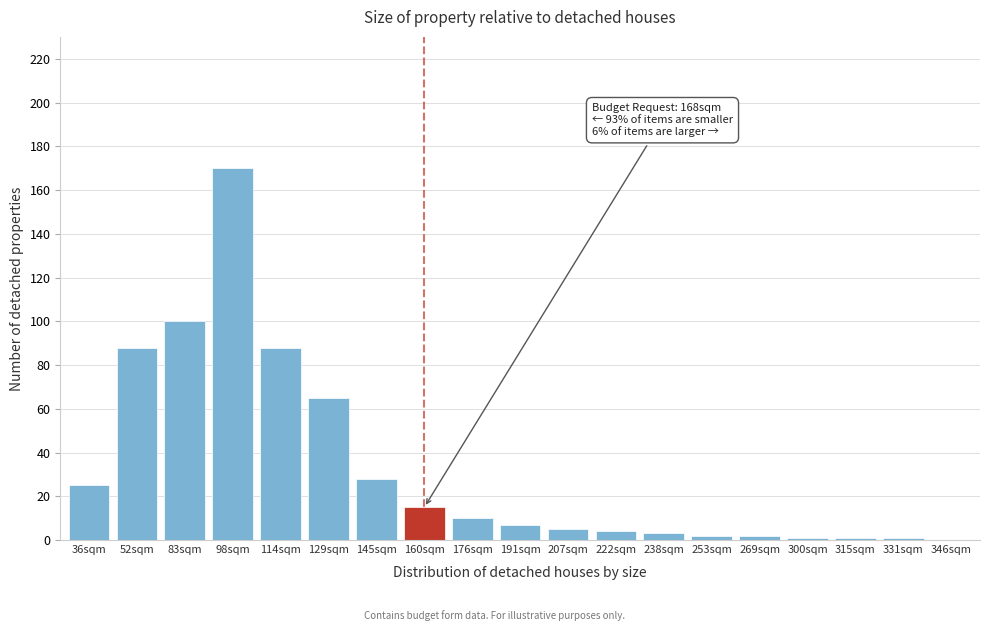

Reading right to left, what are all the values shown in this chart?

346sqm=0	331sqm=1	315sqm=1	300sqm=1	269sqm=2	253sqm=2	238sqm=3	222sqm=4	207sqm=5	191sqm=7	176sqm=10	160sqm=15	145sqm=28	129sqm=65	114sqm=88	98sqm=170	83sqm=100	52sqm=88	36sqm=25